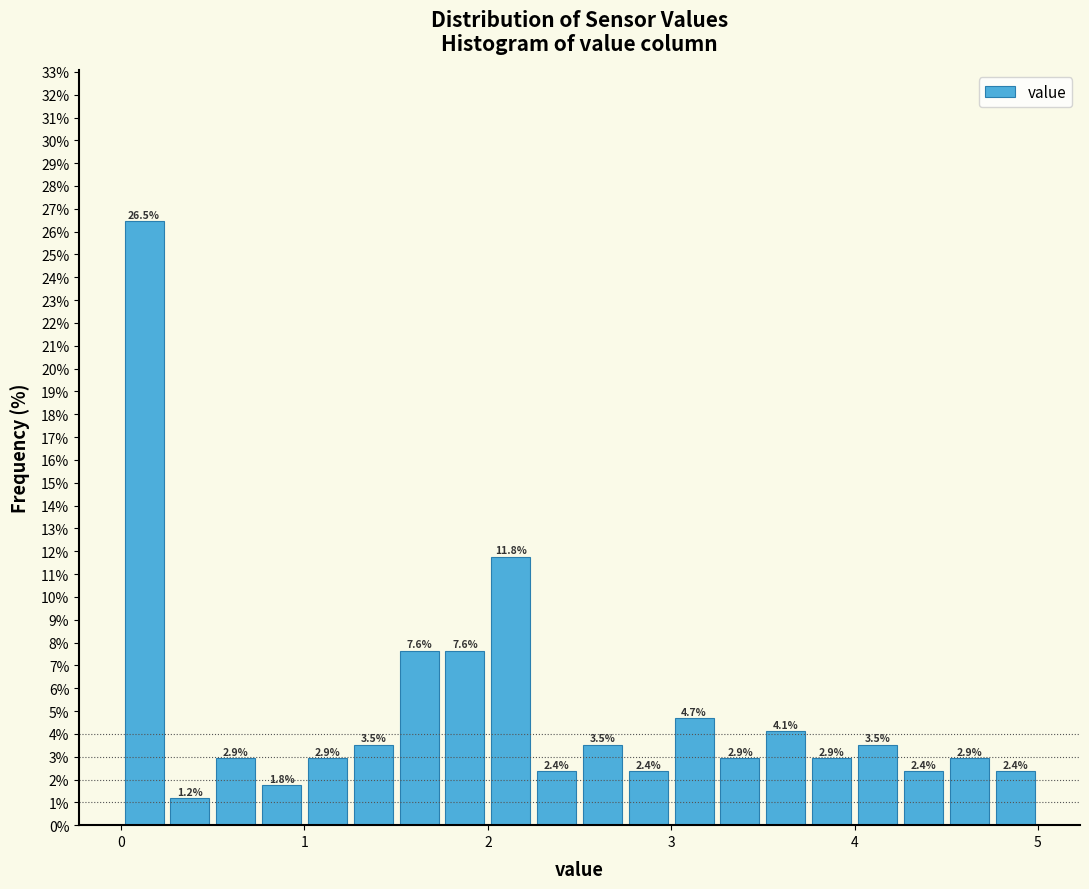

Around what value on the x-axis is the tallest bar? Give the approximate position of its centre, as read against the axis.

0.1